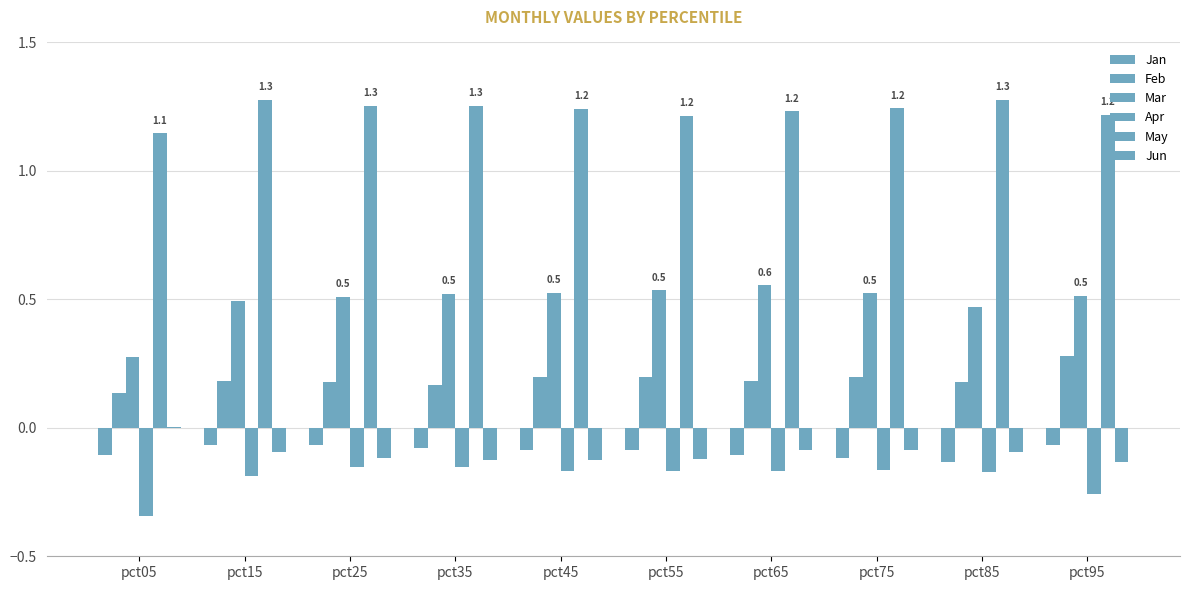

List the series in order of their peak value, lowest first.

Apr, Jan, Jun, Feb, Mar, May